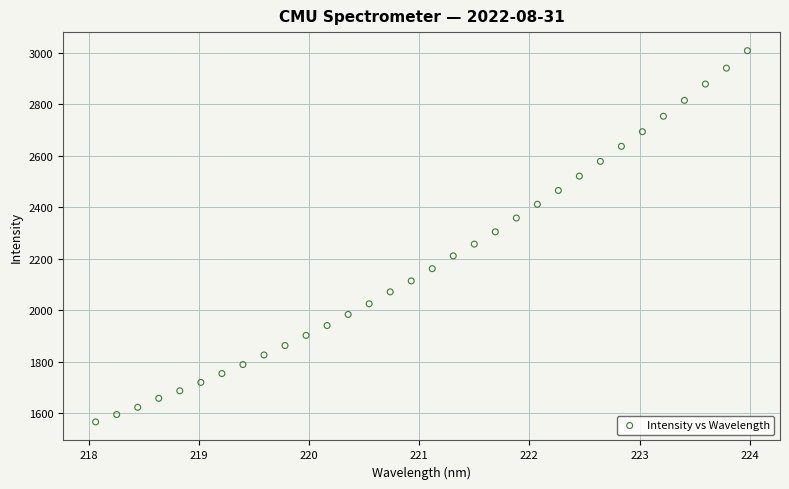

What is the range of Y values (max minus min)?

1441.1